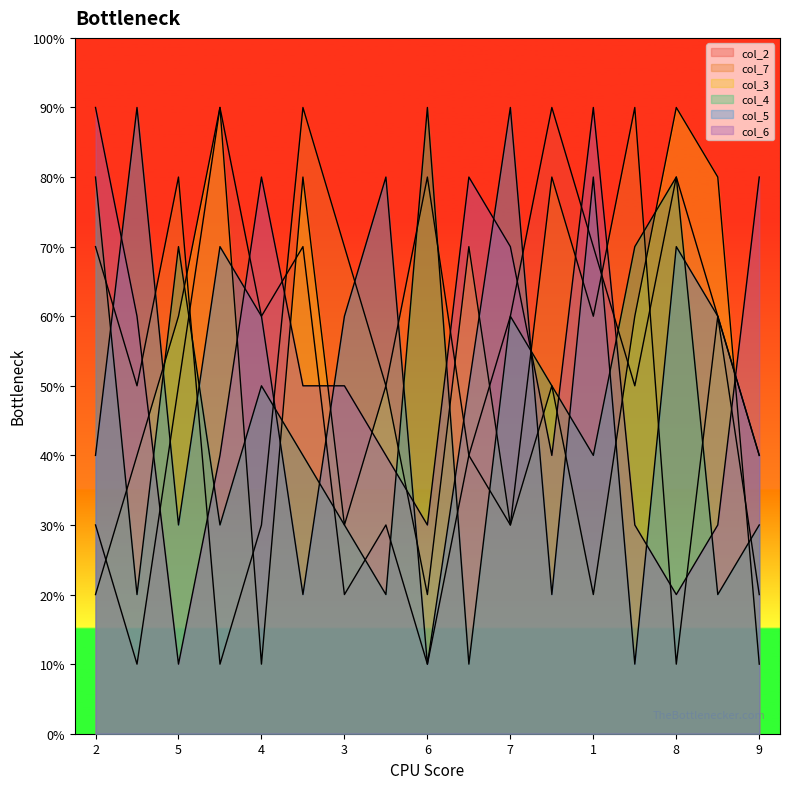

How many interior local peaks does the col_7 series have?

6